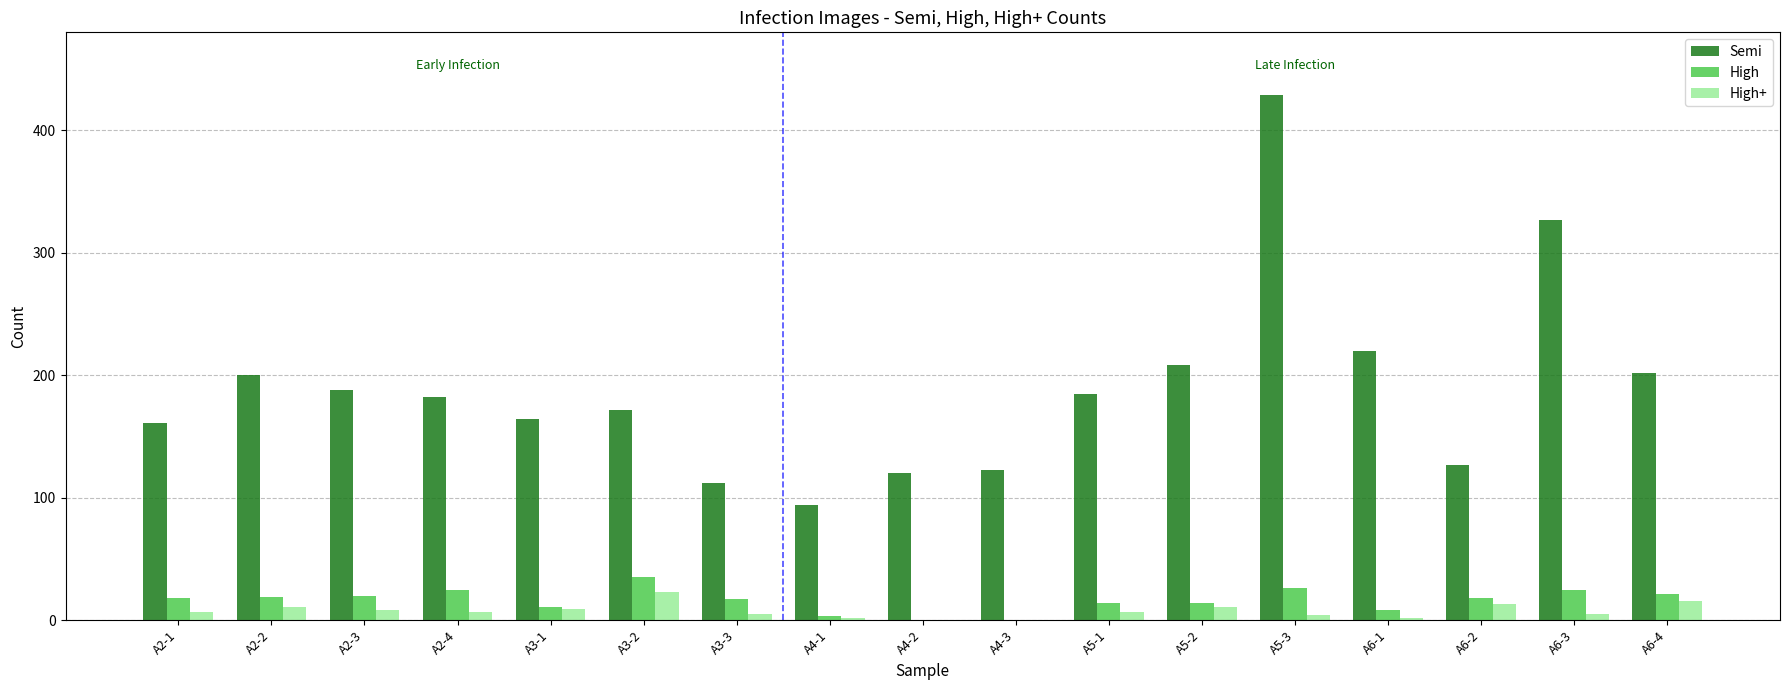

The value of Semi at A4-3 is 123. True or false?

True